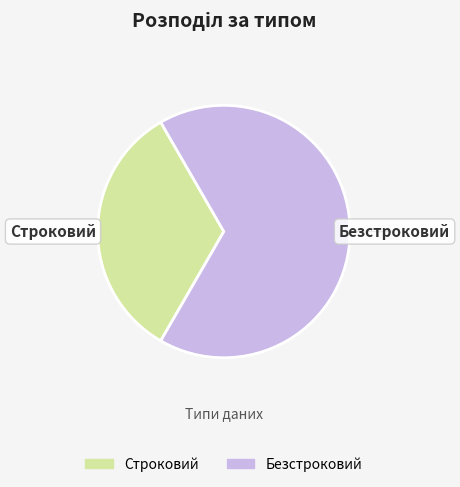

Which slice represents more than half of the pie?

Безстроковий